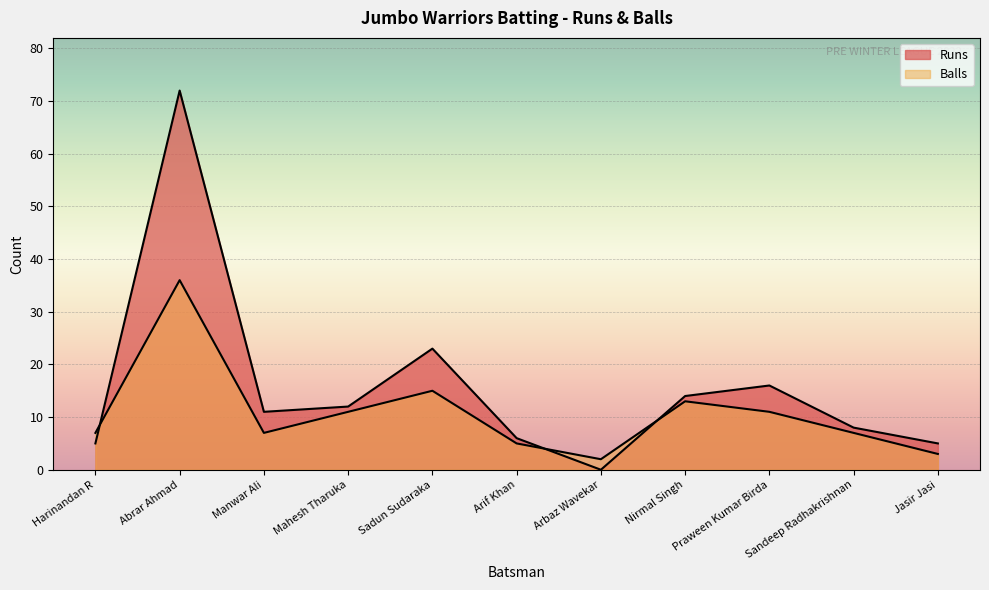

Where is Balls nearest to the value 19?

Sadun Sudaraka